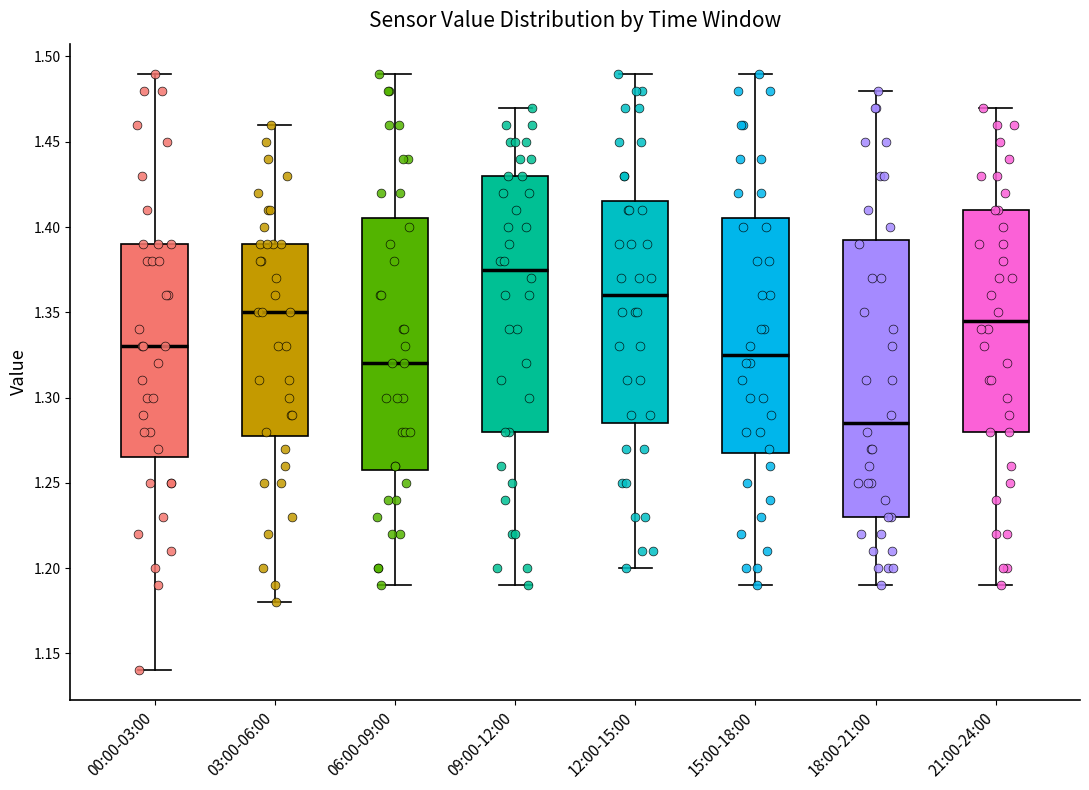

Reading left to right, read every box against the y-axis: the position of its median line, the range the box covers, and the ends of its whiskers. The values are not printed on the chart, so give them approximately, as read against the axis.

00:00-03:00: median 1.330, box 1.265 to 1.390, whiskers 1.140 to 1.490
03:00-06:00: median 1.350, box 1.280 to 1.390, whiskers 1.180 to 1.460
06:00-09:00: median 1.320, box 1.260 to 1.405, whiskers 1.190 to 1.490
09:00-12:00: median 1.375, box 1.280 to 1.430, whiskers 1.190 to 1.470
12:00-15:00: median 1.360, box 1.285 to 1.415, whiskers 1.200 to 1.490
15:00-18:00: median 1.325, box 1.270 to 1.405, whiskers 1.190 to 1.490
18:00-21:00: median 1.285, box 1.230 to 1.395, whiskers 1.190 to 1.480
21:00-24:00: median 1.345, box 1.280 to 1.410, whiskers 1.190 to 1.470